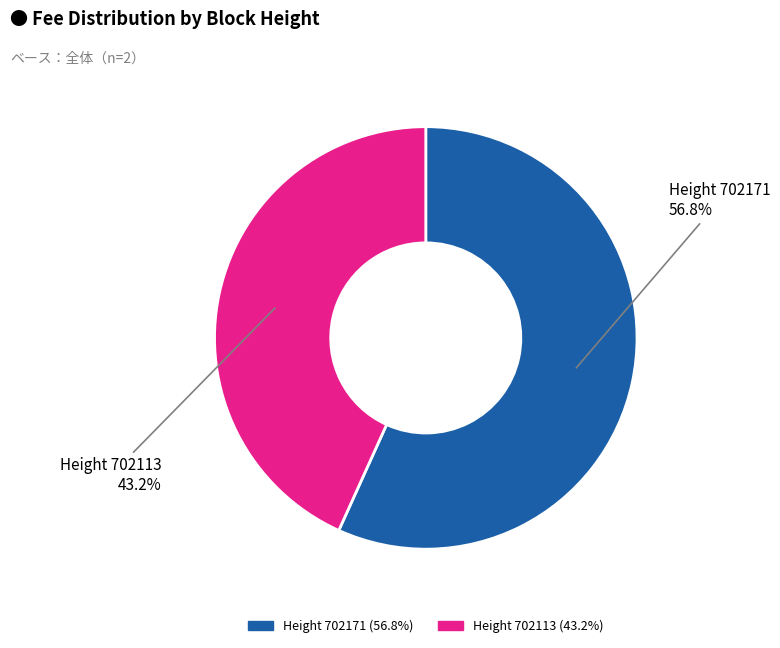

Is there any slice that represents more than half of the pie?

Yes